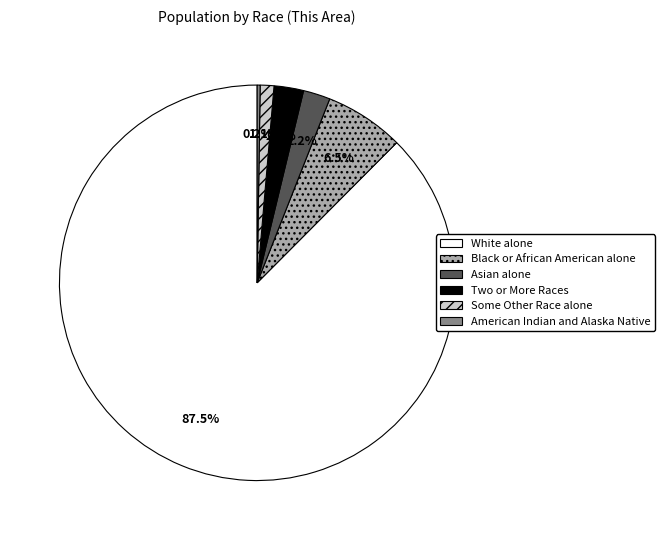

Which slice represents more than half of the pie?

White alone